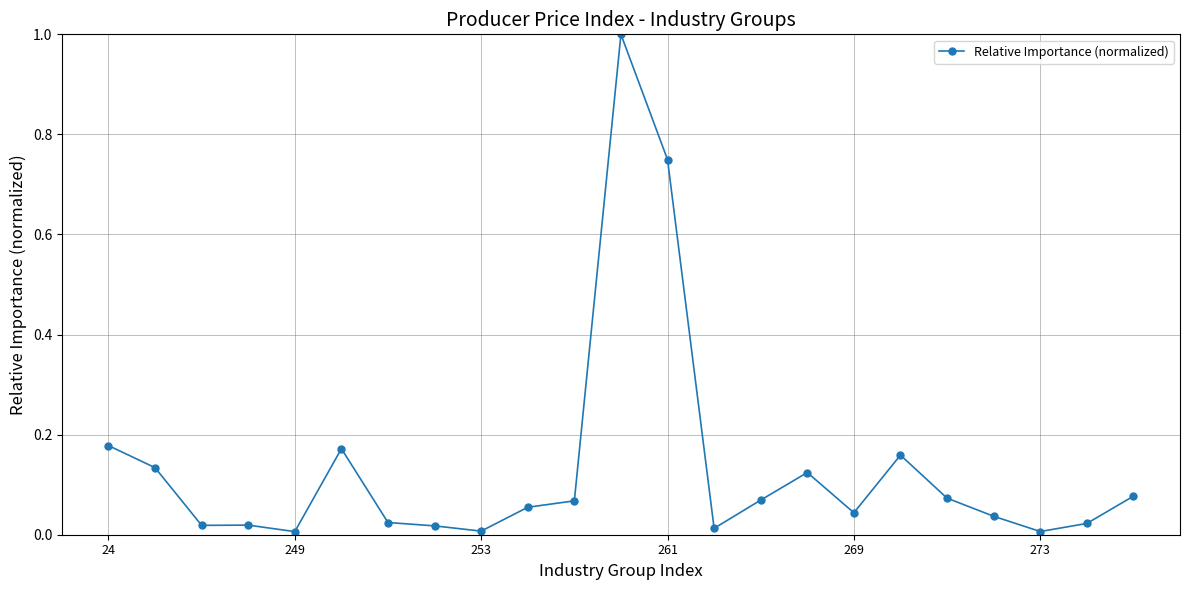

What is the difference between the maximum and minimum values?

1.0